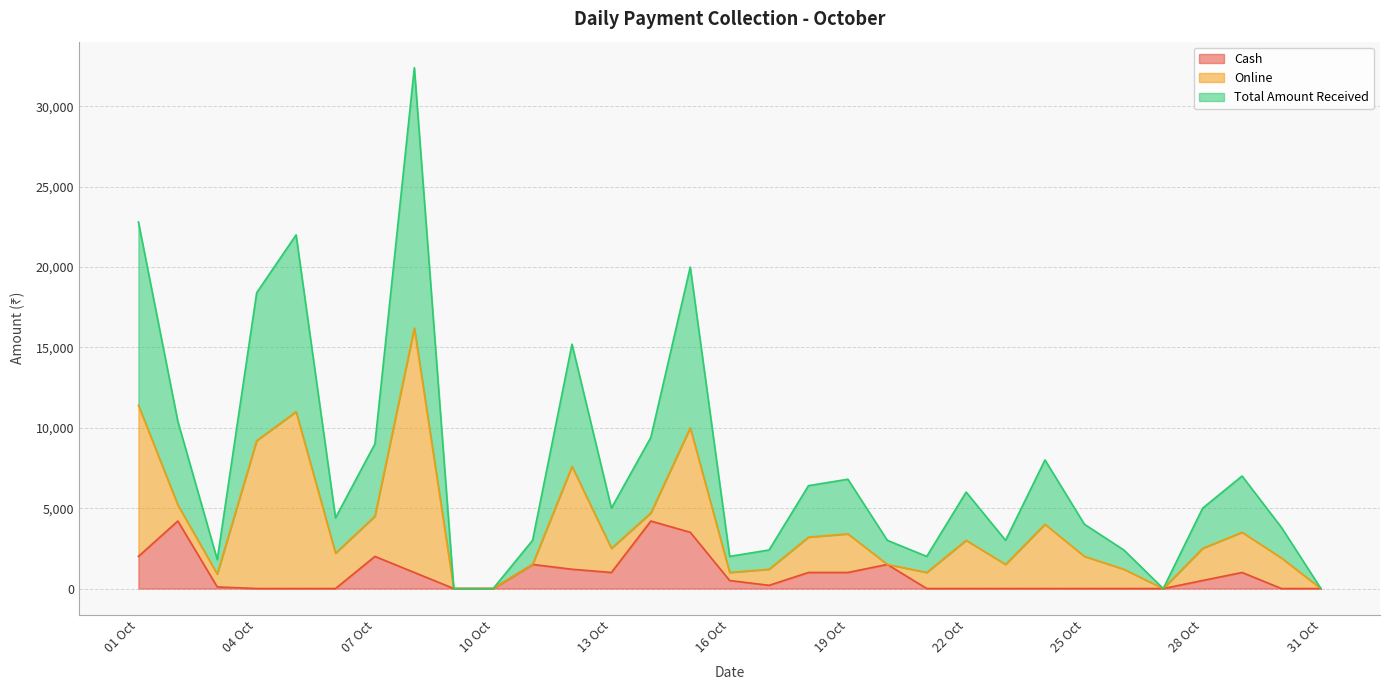

Is it true that Total Amount Received equals 1519 at 02 Oct?

False